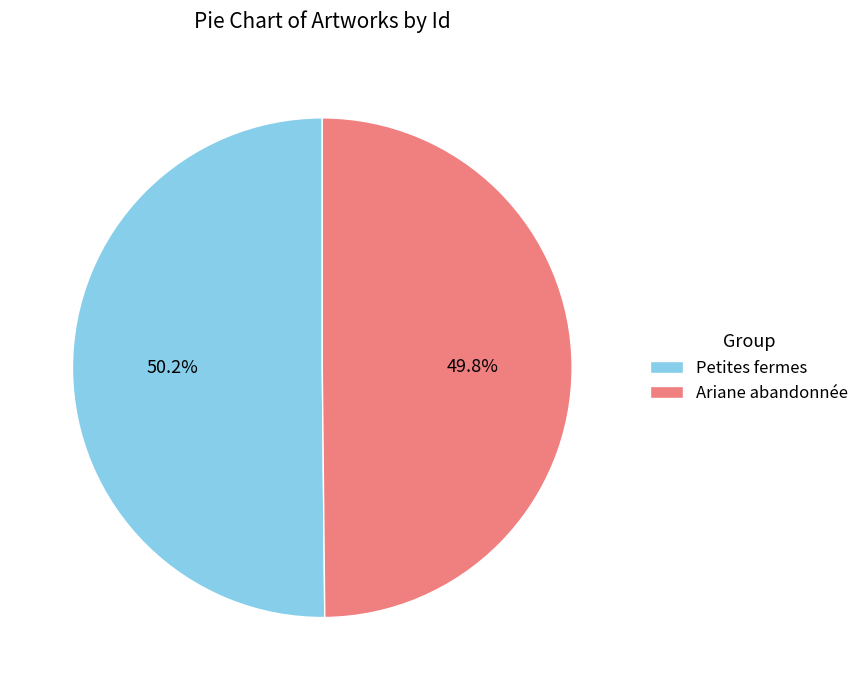

What percentage do Petites fermes and Ariane abandonnée together represent?

100.0%